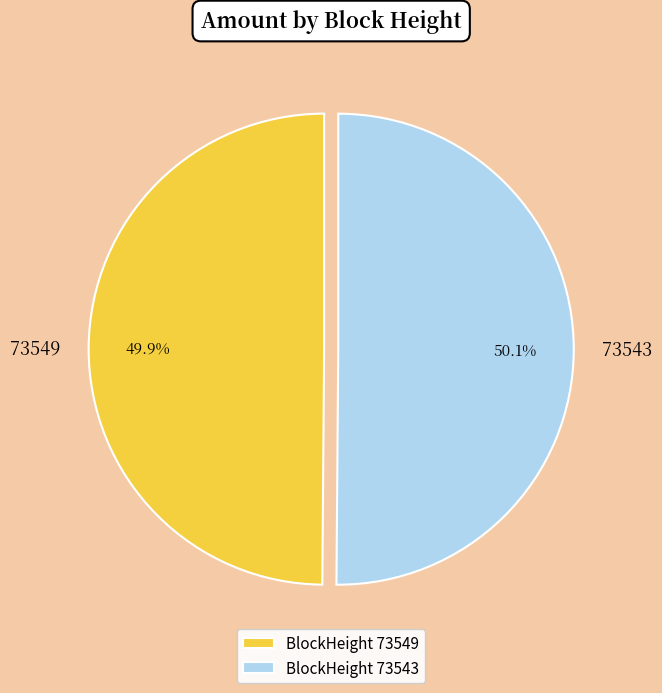

To the nearest percent, what is the combined percentage of 73543 and 73549?

100%